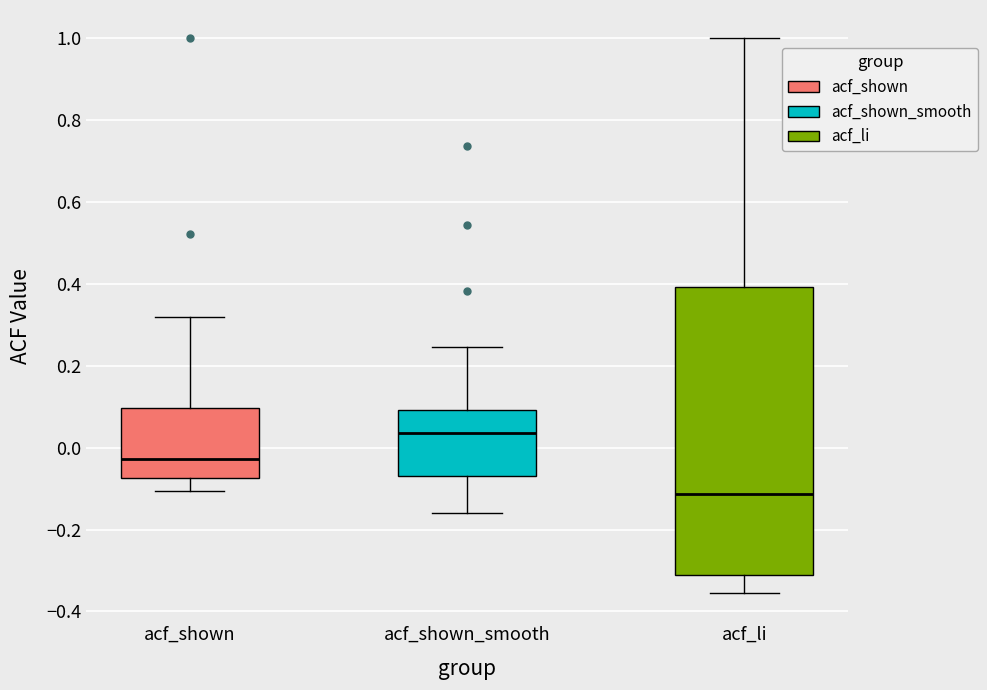

Comparing the boxes themselves (not the whiskers), which one is the tallest?

acf_li